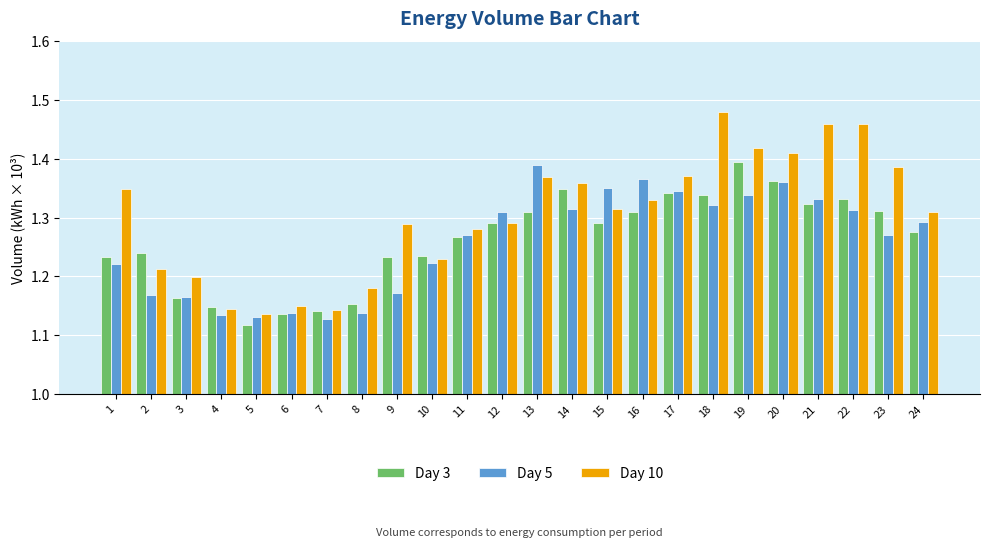

What is the total value across all series at 17?

4.1